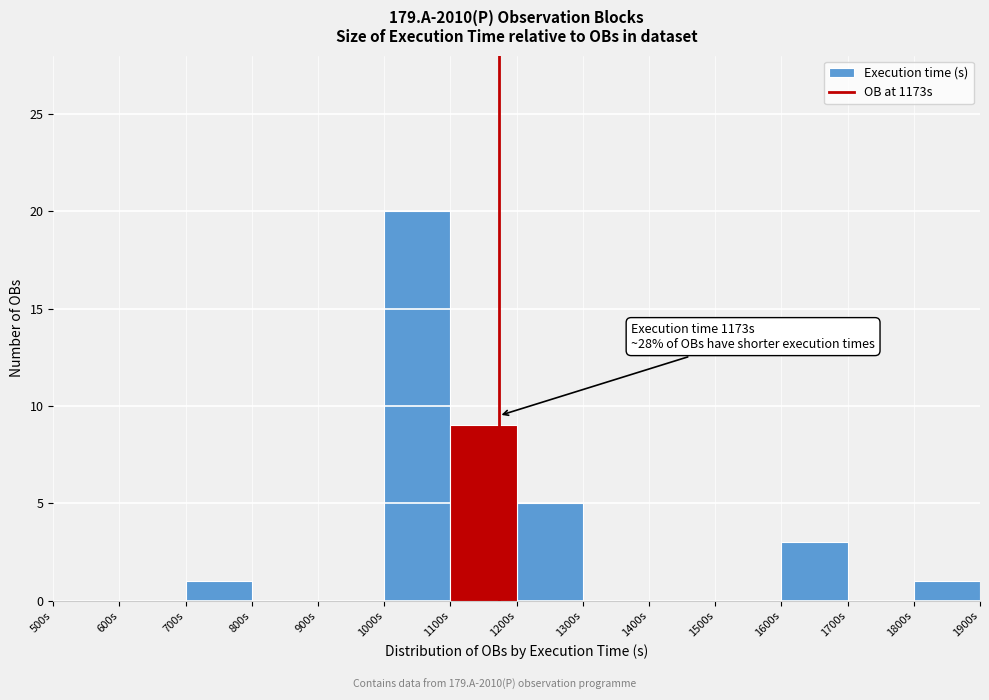

Which range on the x-axis has the tallest bar?

1000 to 1100